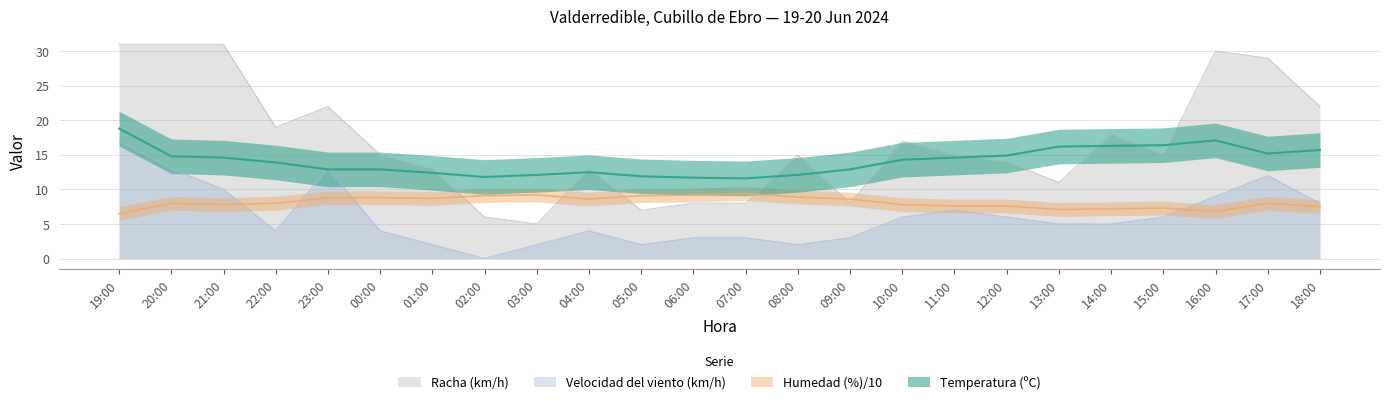

Rank the series by their average value, from lowest to highest.

Velocidad del viento (km/h), Humedad (%), Temperatura (ºC), Racha (km/h)